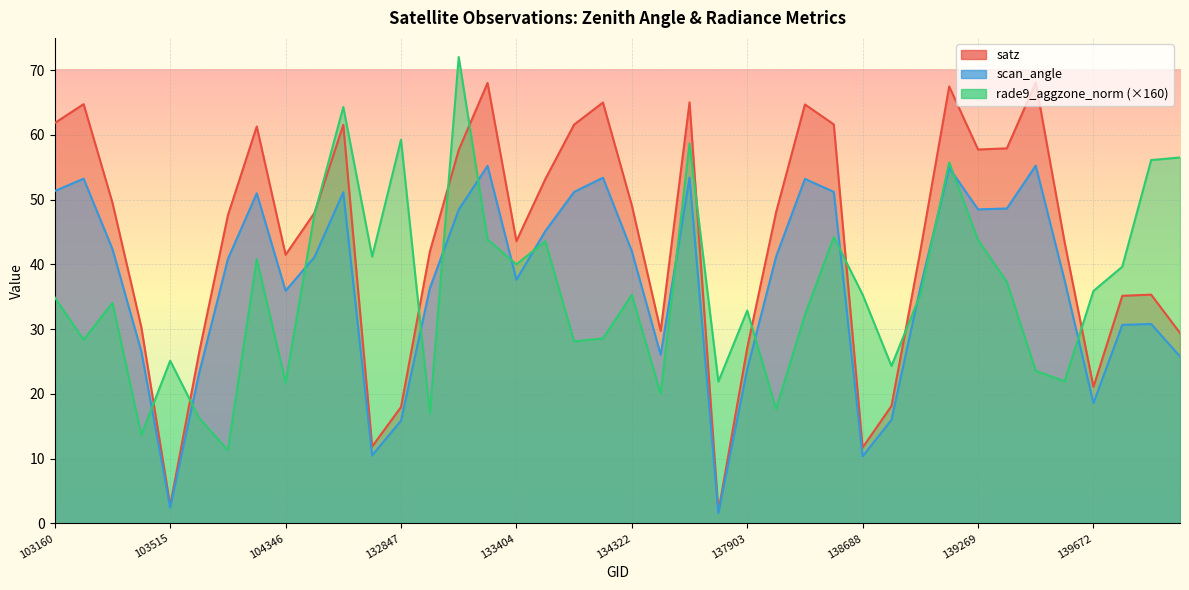

How many interior local valleys does the satz series have?

9